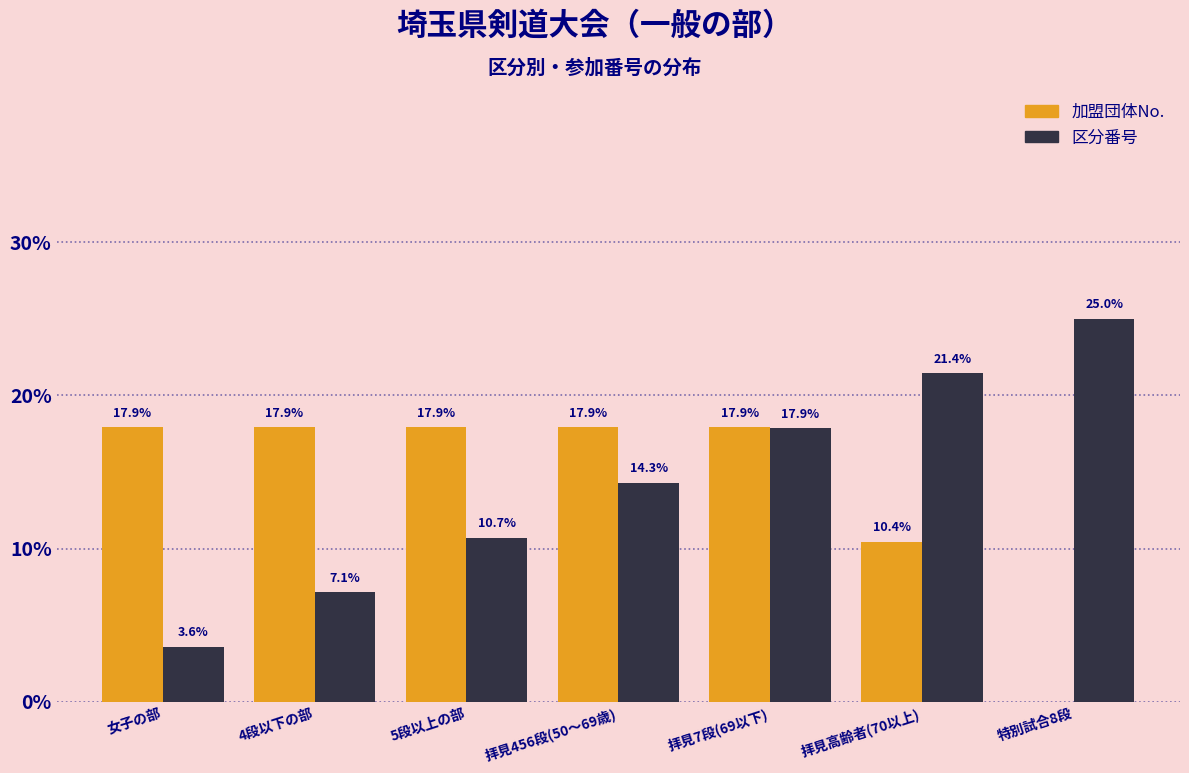

Reading right to left, list all the values displayed in this chart.

加盟団体No.: 特別試合8段=0.0	拝見高齢者(70以上)=10.4	拝見7段(69以下)=17.9	拝見456段(50～69歳)=17.9	5段以上の部=17.9	4段以下の部=17.9	女子の部=17.9
区分番号: 特別試合8段=25.0	拝見高齢者(70以上)=21.4	拝見7段(69以下)=17.9	拝見456段(50～69歳)=14.3	5段以上の部=10.7	4段以下の部=7.1	女子の部=3.6